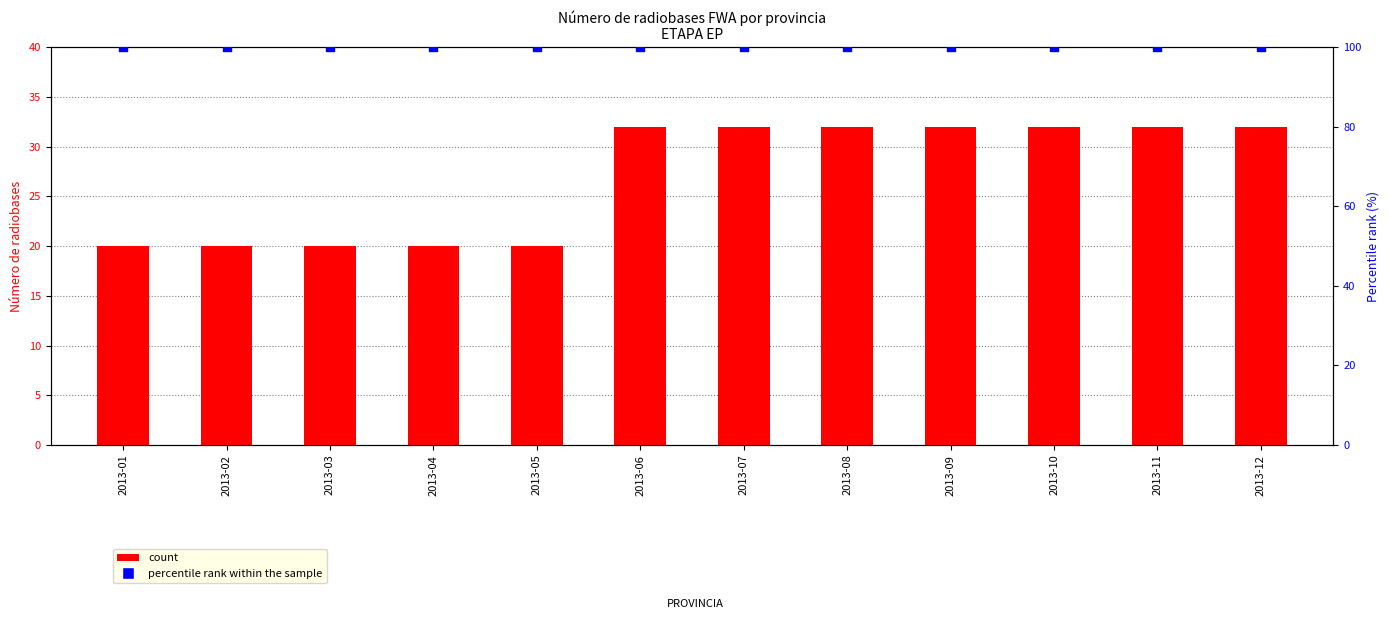

Which series contains the lowest Y value?

count